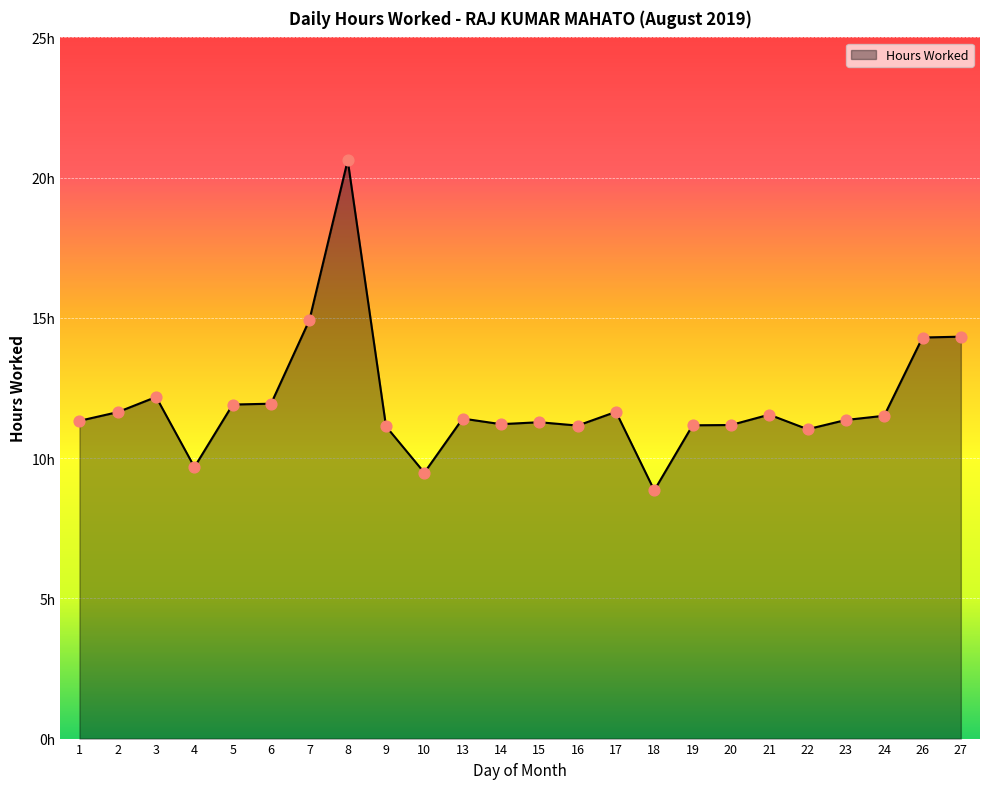

Which has a higher value, 13 or 3?

3